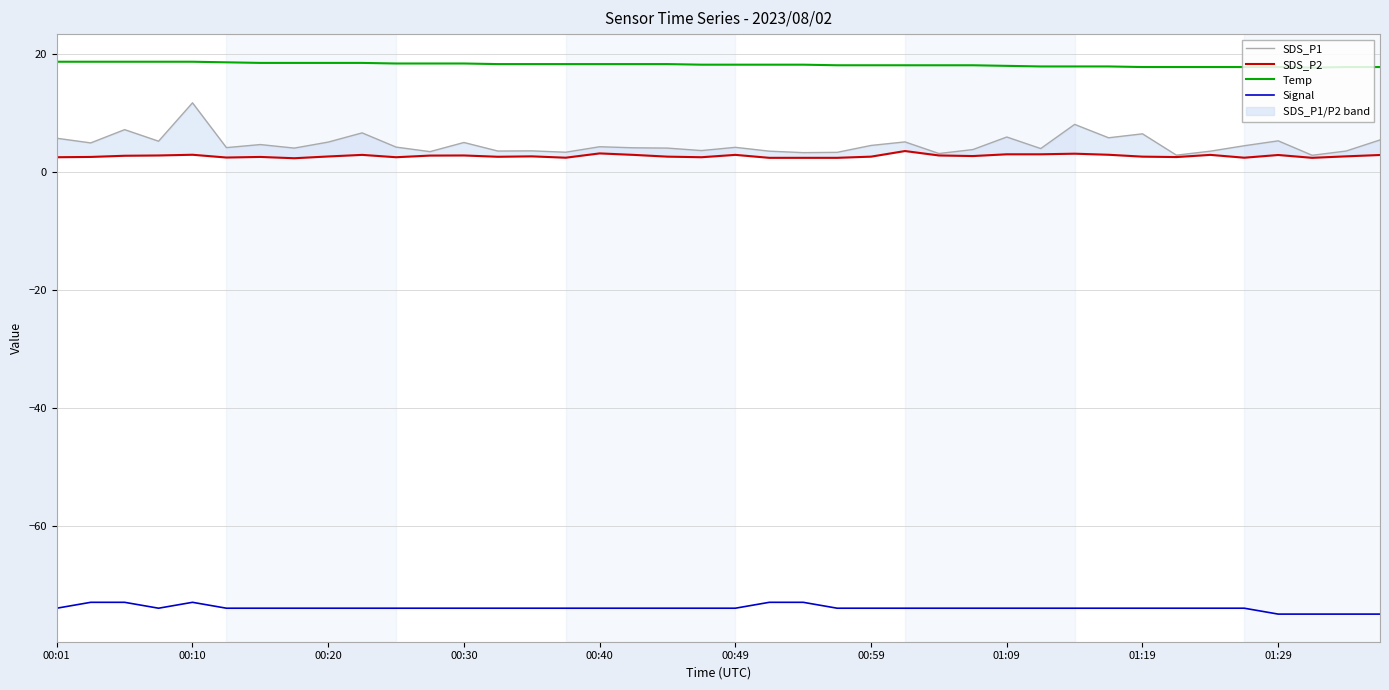

The value of Temp at 01:19 is 25.2. True or false?

False